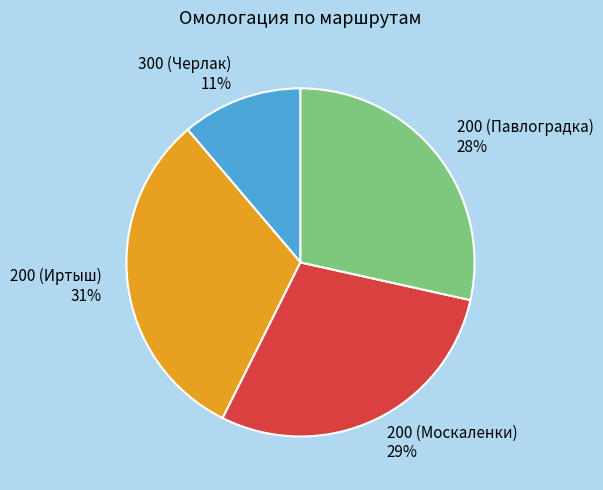

Do 200 (Иртыш) and 200 (Павлоградка) together represent more than half of the pie?

Yes